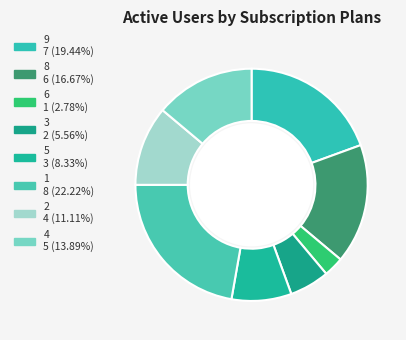

Which has a higher value, 1 or 9?

1